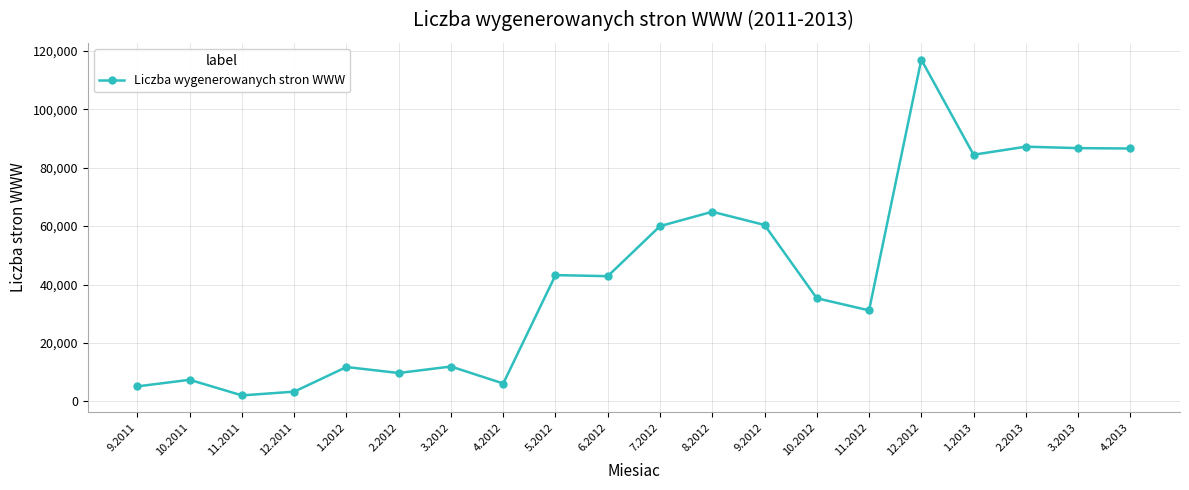

Is it true that the value at 4.2012 is 6115?

True